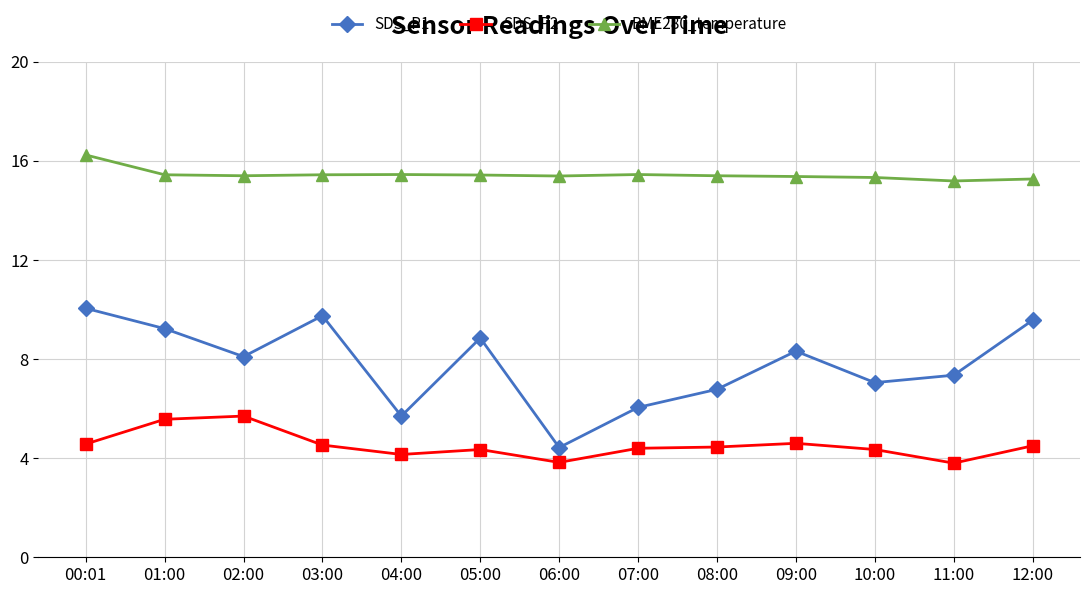

Which series has the largest total across all categories?

BME280_temperature